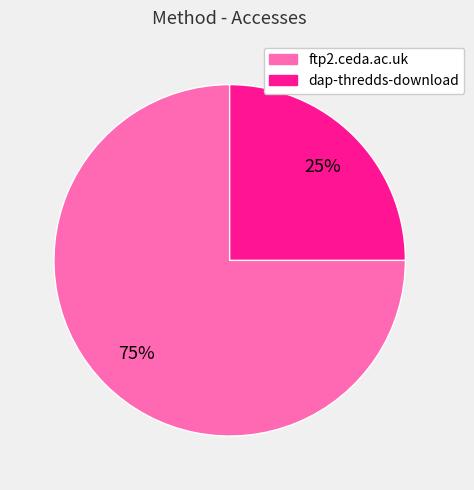

Does ftp2.ceda.ac.uk account for over 50% of the chart?

Yes